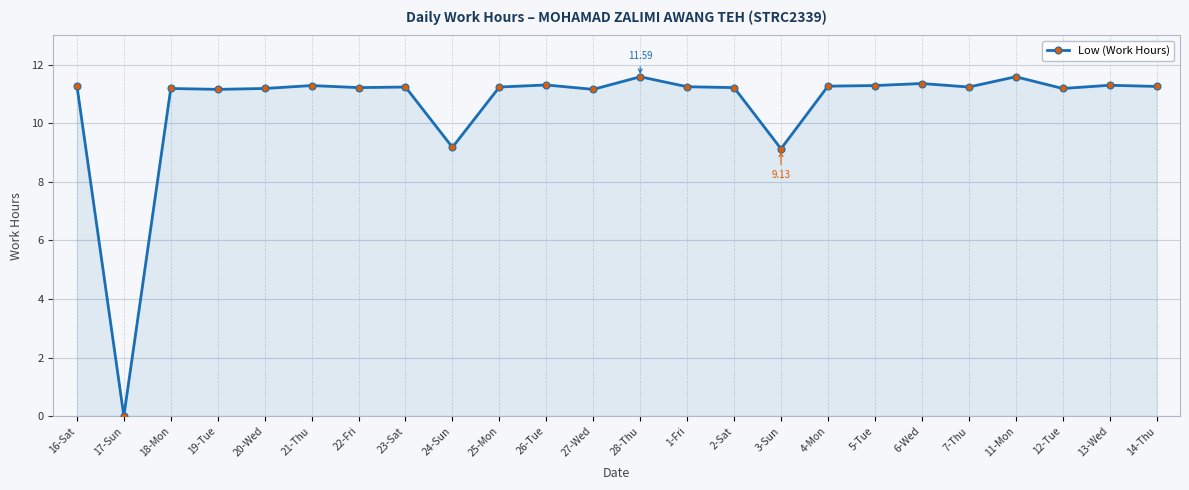

True or false: there are more than 1 points higher than both neighbors.

True